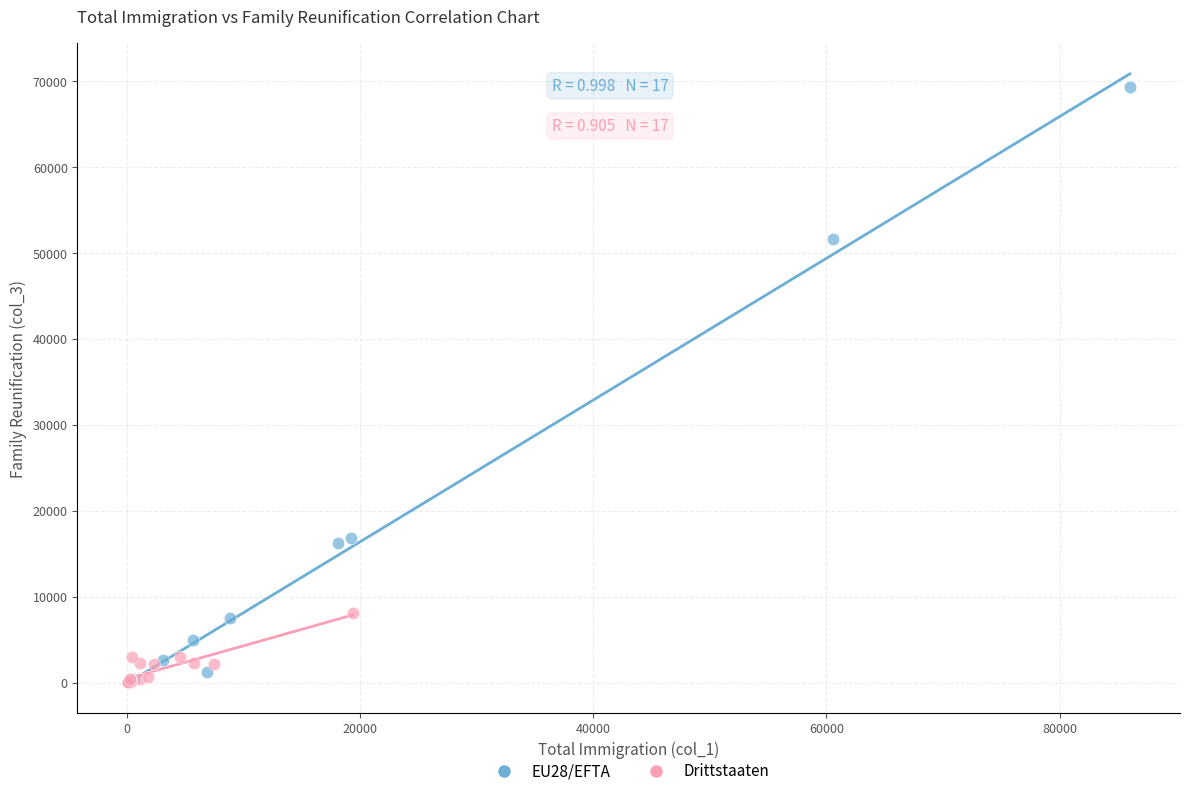

Which series has the largest Y range (max minus min)?

EU28/EFTA